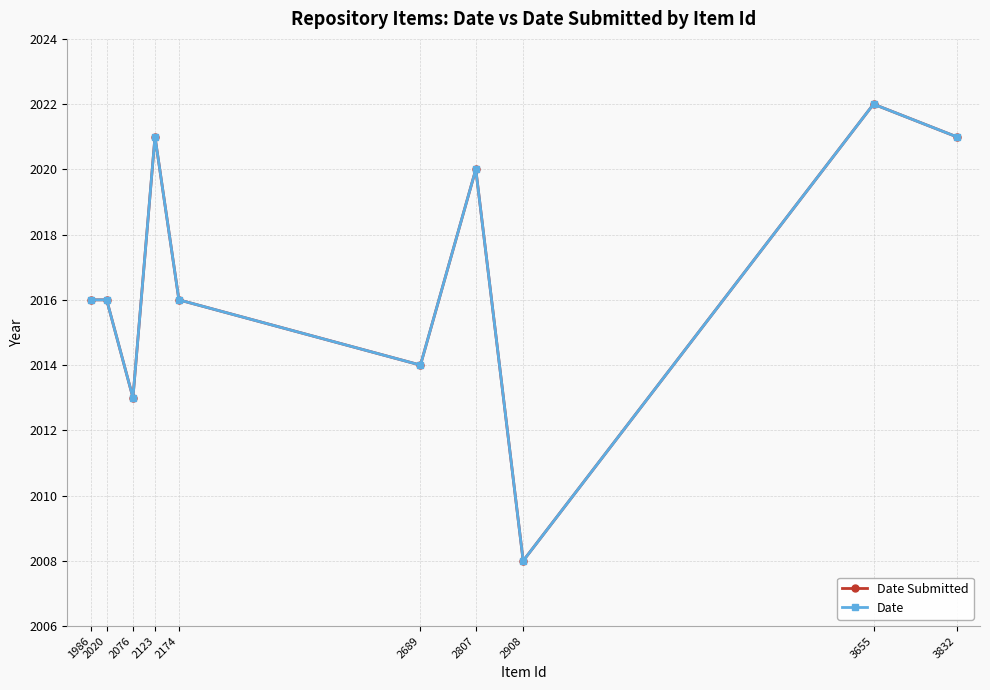

Does the chart have visible grid lines?

Yes